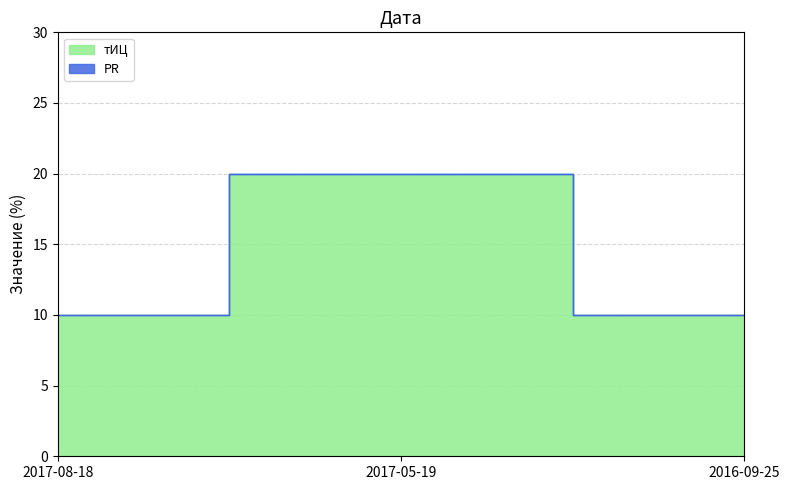

The chart shows a value of 6 at 2017-05-19. True or false?

False